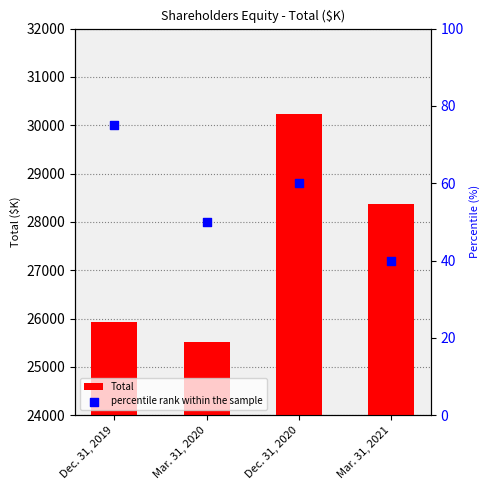

What are all the series names shown in the legend?

Total, percentile rank within the sample